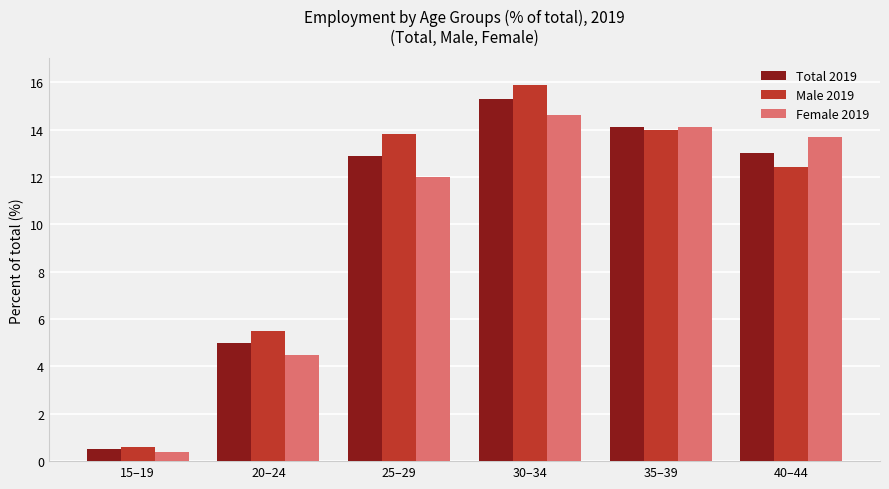

Which series has the largest total across all categories?

Male 2019